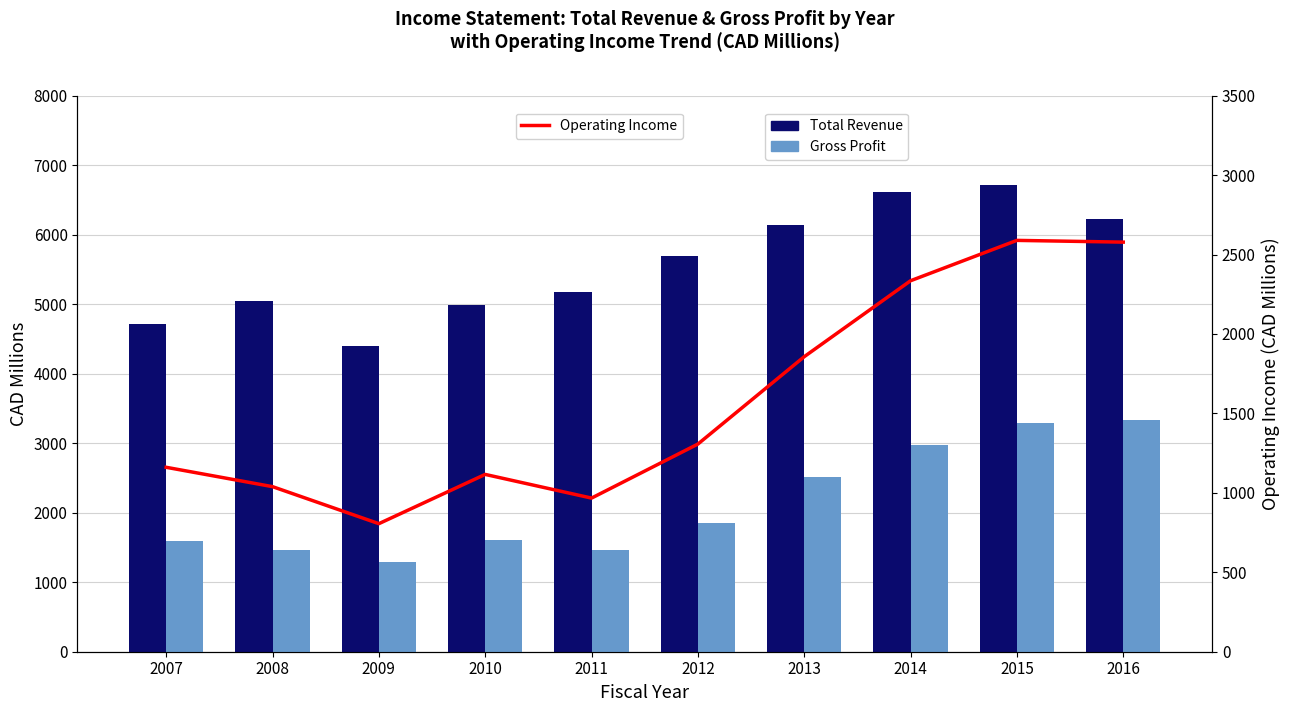

Reading left to right, transcribe all the data shown in this chart.

Total Revenue: 2007=4707.6	2008=5048.5	2009=4402.0	2010=4981.0	2011=5177.0	2012=5695.0	2013=6133.0	2014=6620.0	2015=6712.0	2016=6232.0
Gross Profit: 2007=1588.3	2008=1467.2	2009=1289.0	2010=1605.0	2011=1457.0	2012=1846.0	2013=2513.0	2014=2981.0	2015=3287.0	2016=3334.0
Operating Income: 2007=1160.8	2008=1039.0	2009=806.0	2010=1116.0	2011=967.0	2012=1307.0	2013=1857.0	2014=2335.0	2015=2589.0	2016=2578.0